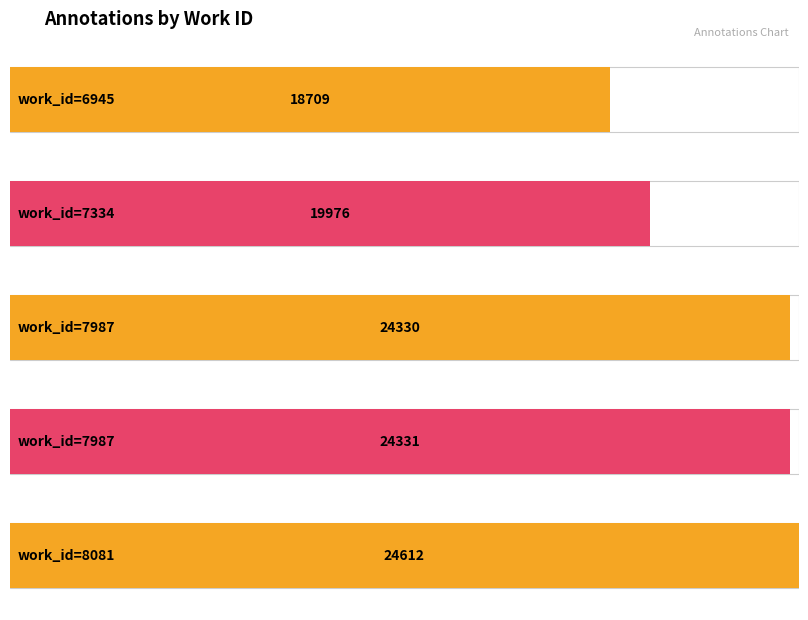

Does the chart contain any negative values?

No